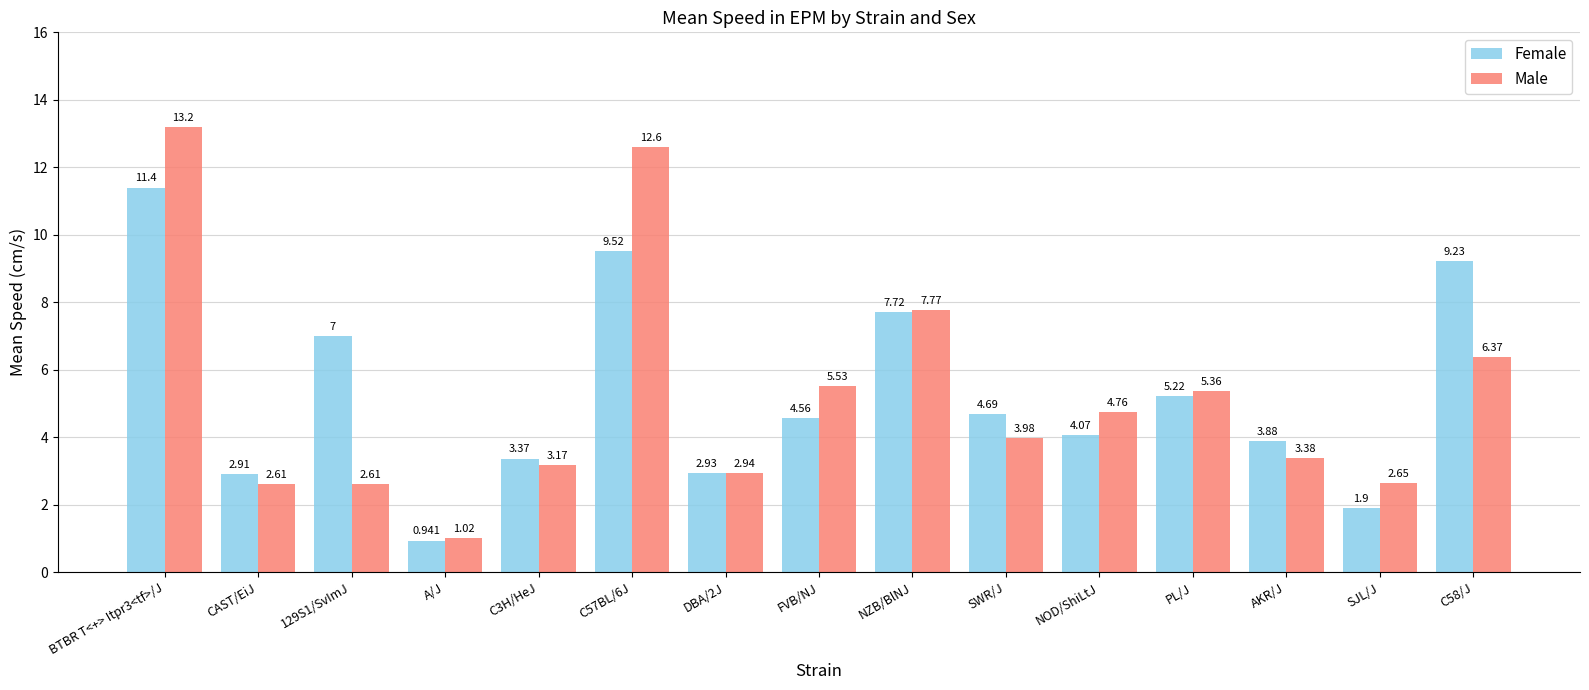

What is the sum of the Male values at SJL/J and NZB/BlNJ?

10.4